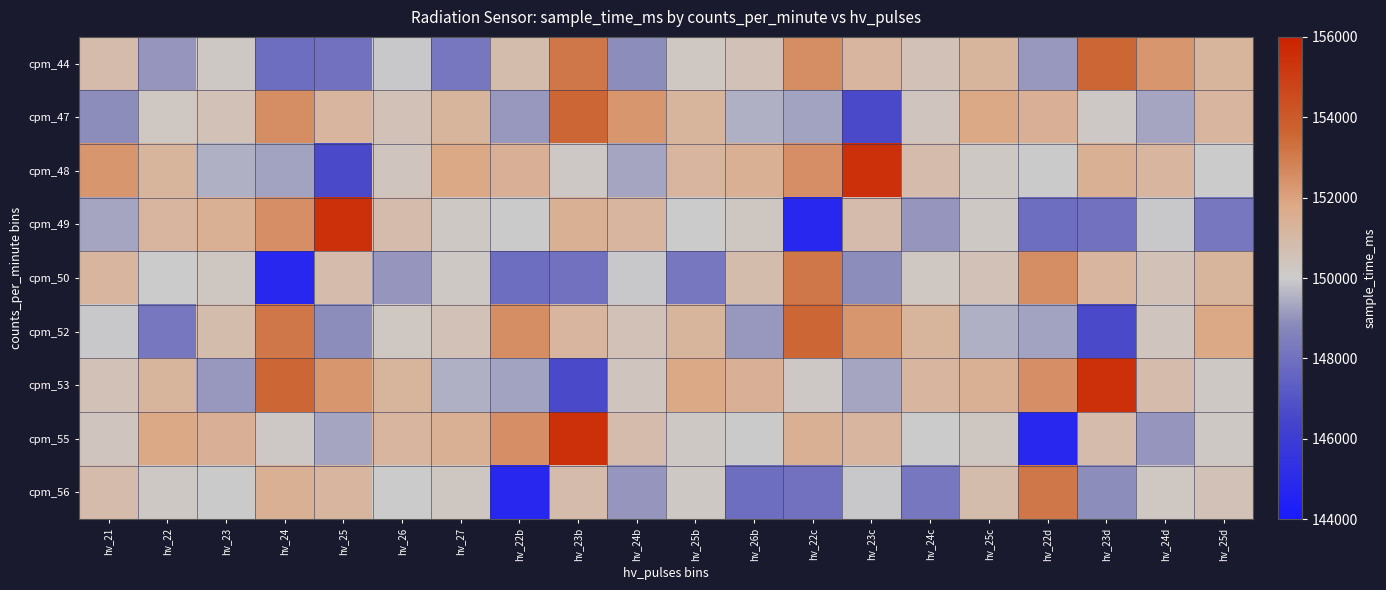

At hv_22d, list the series in order from largest to smallest.

cpm_56, cpm_50, cpm_53, cpm_47, cpm_48, cpm_52, cpm_44, cpm_49, cpm_55